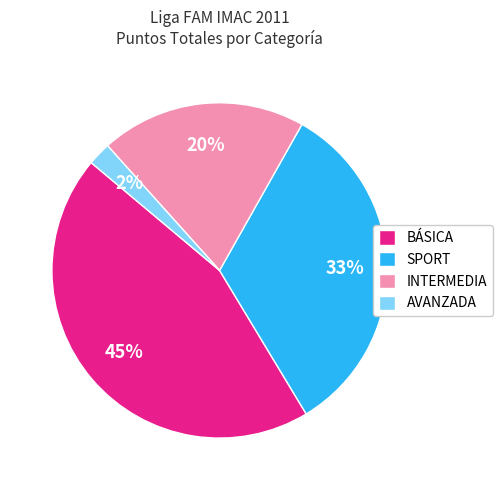

The BÁSICA slice represents 50% of the pie. True or false?

False